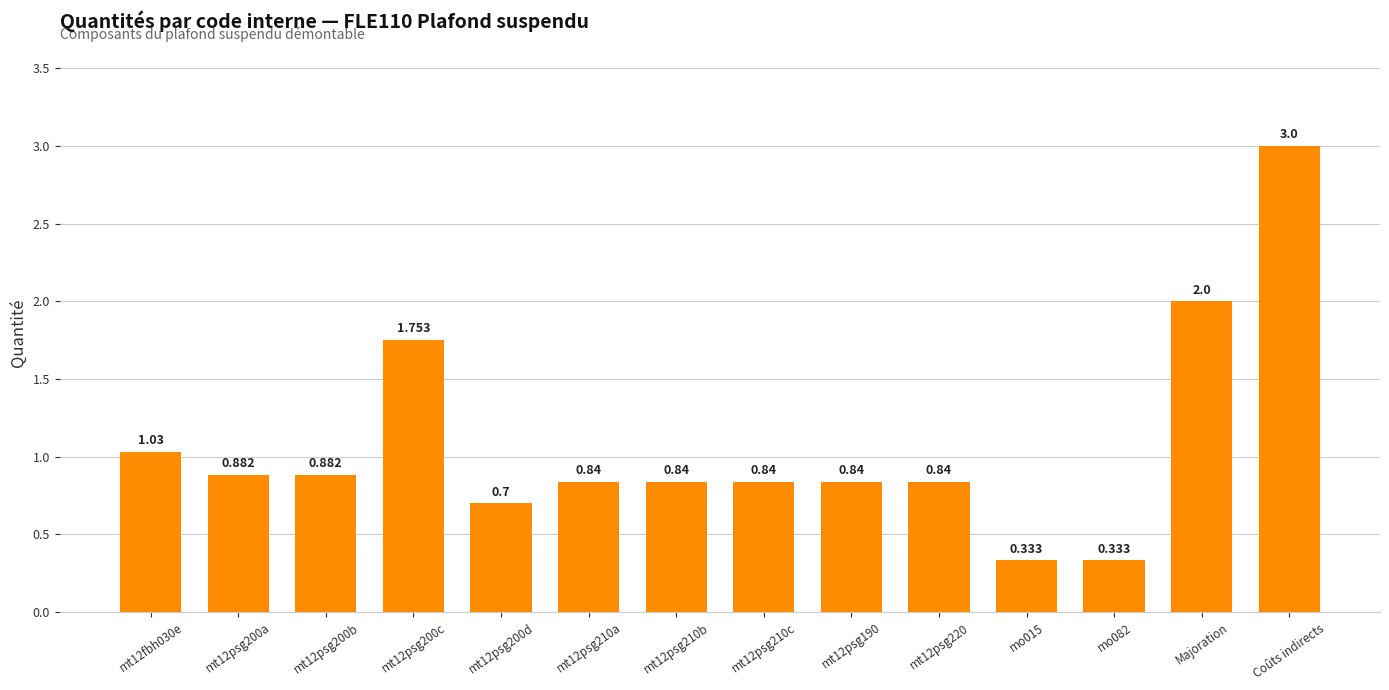

At which category does the chart reach its peak across all series?

Coûts indirects